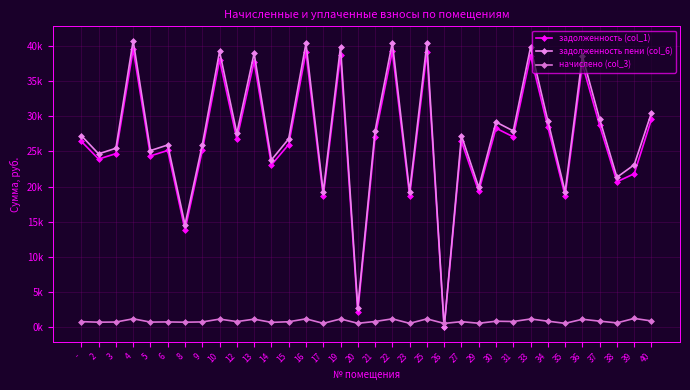

Which series ends up on top after the final intersection of задолженность (col_1) and начислено (col_3)?

задолженность (col_1)